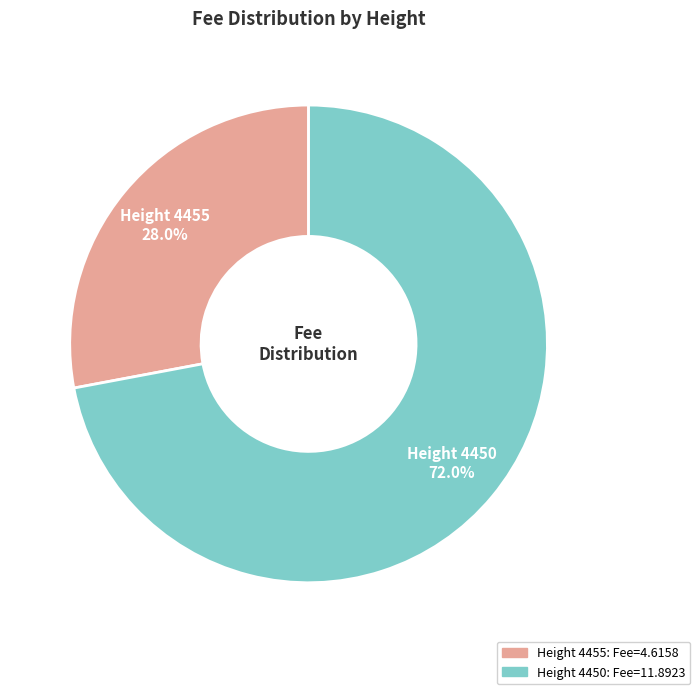

Is there any slice that represents more than half of the pie?

Yes